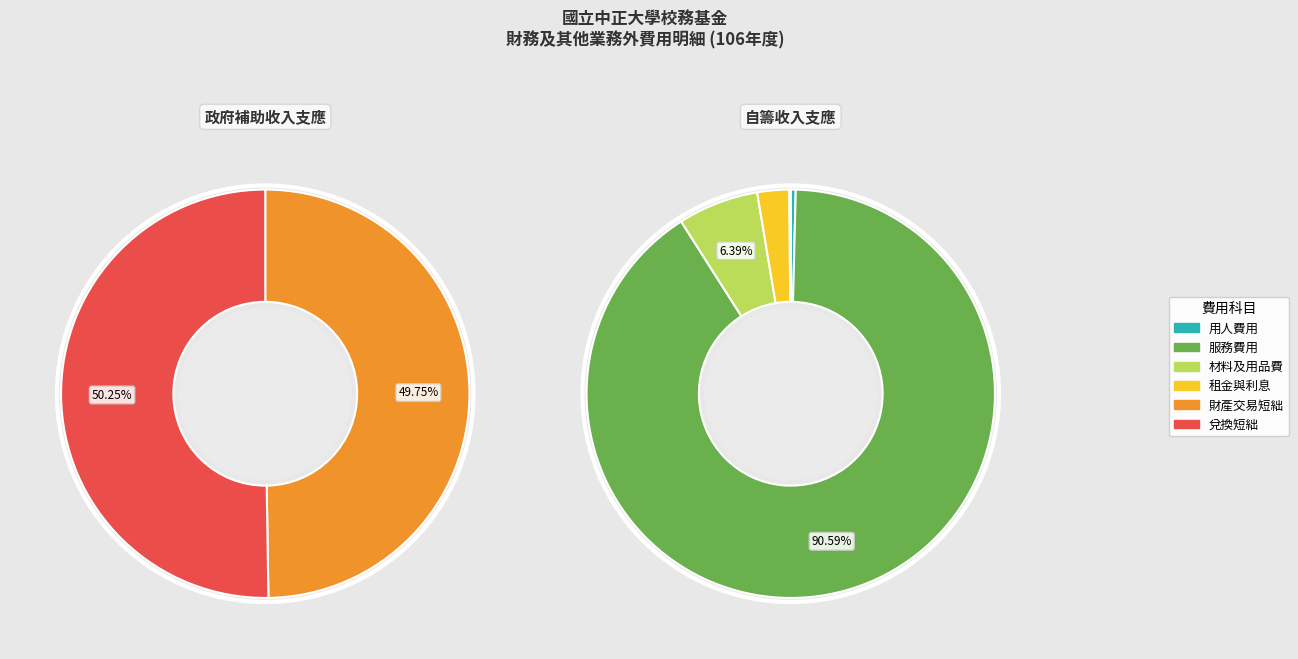

To the nearest percent, what is the difference between the largest and smallest slice percentages?

91%